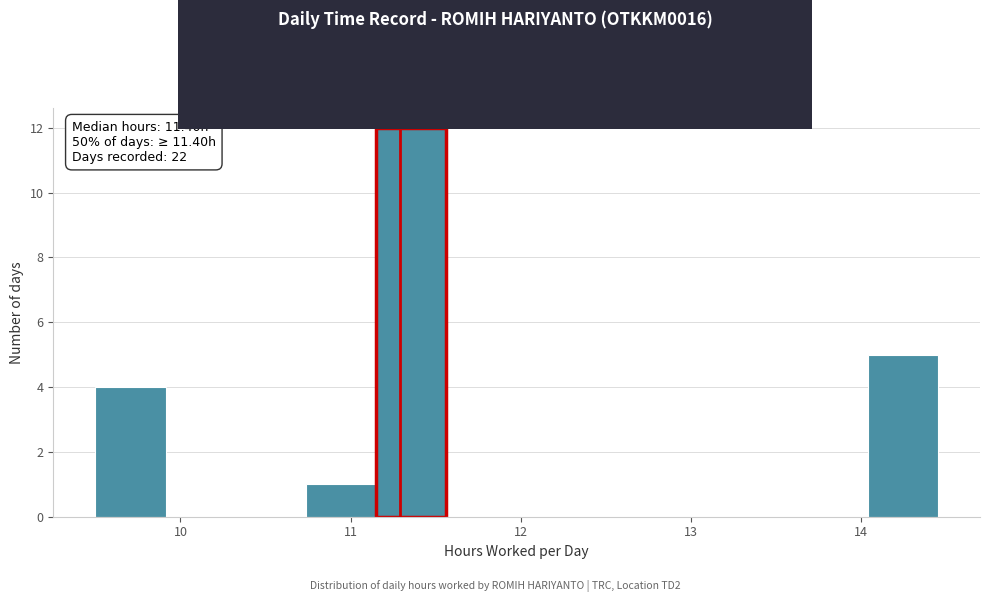

Over which range of the x-axis is the bar tallest?

11.2 to 11.6